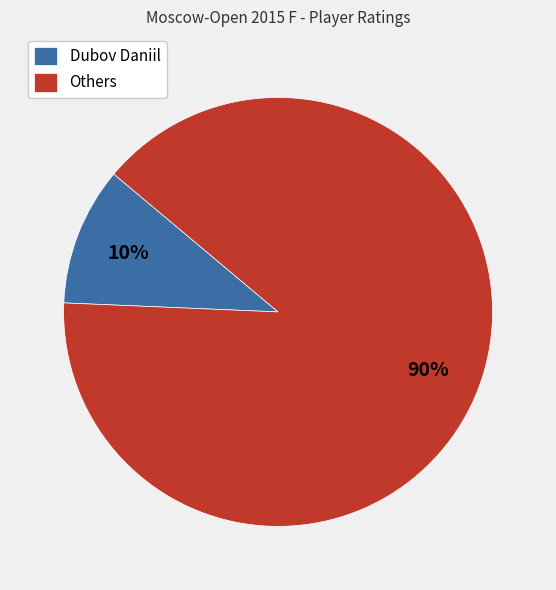

Between Dubov Daniil and Others, which is larger?

Others